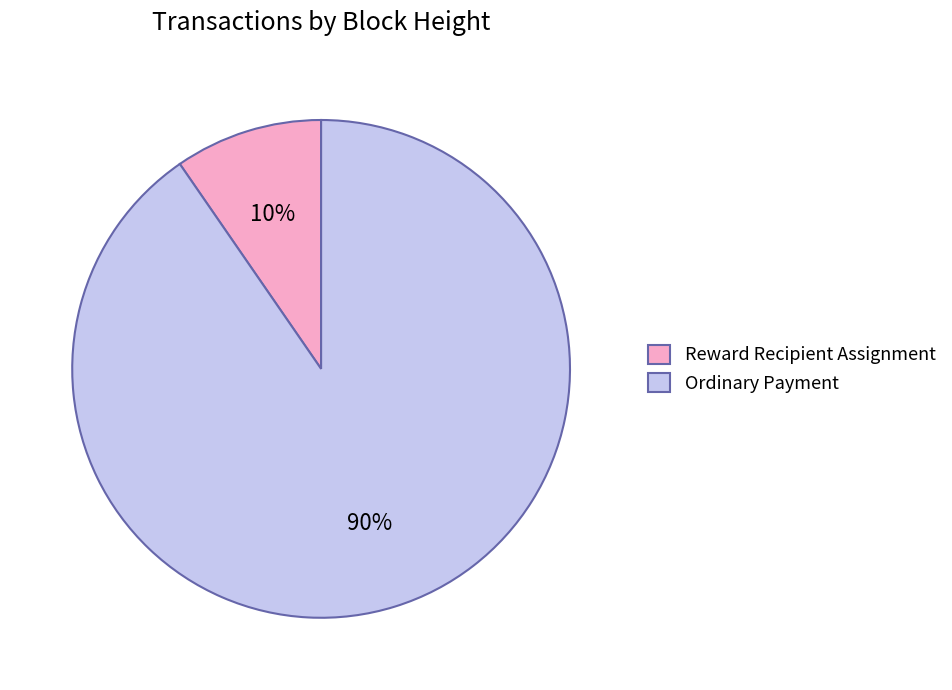

To the nearest percent, what is the combined percentage of Ordinary Payment and Reward Recipient Assignment?

100%